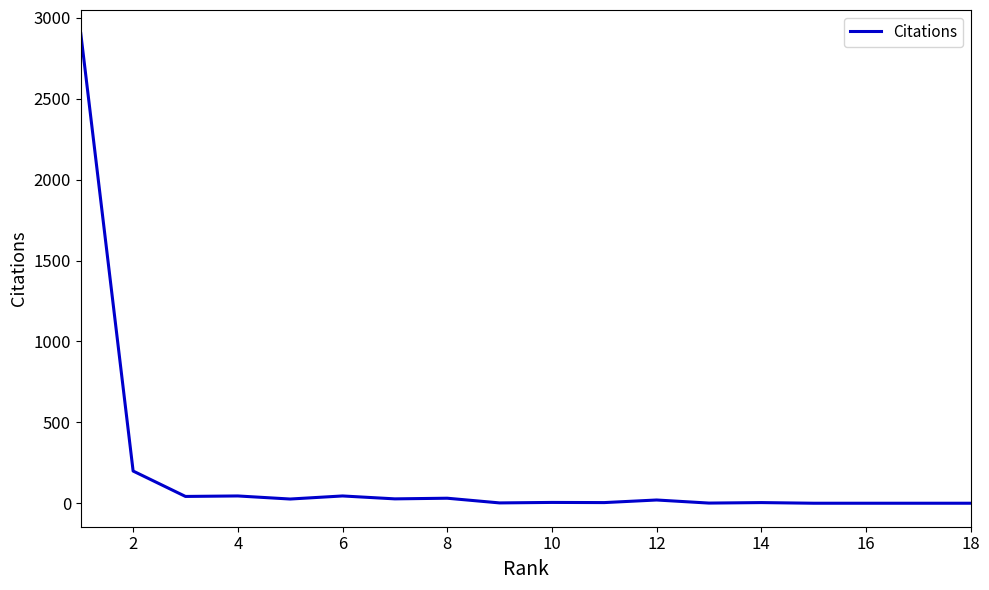

How many lines are shown in the chart?

1